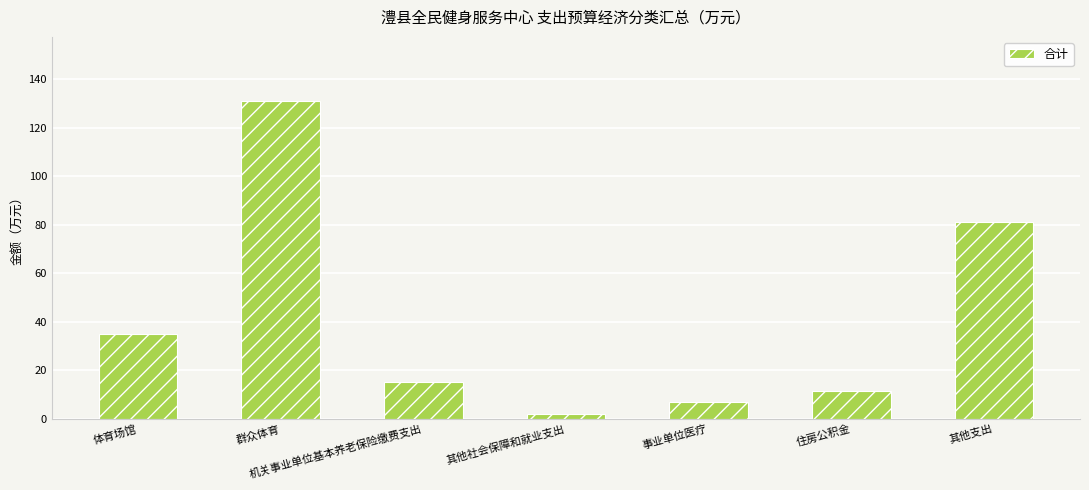

Approximately how many times larger is the value at 住房公积金 compared to 事业单位医疗?

1.7